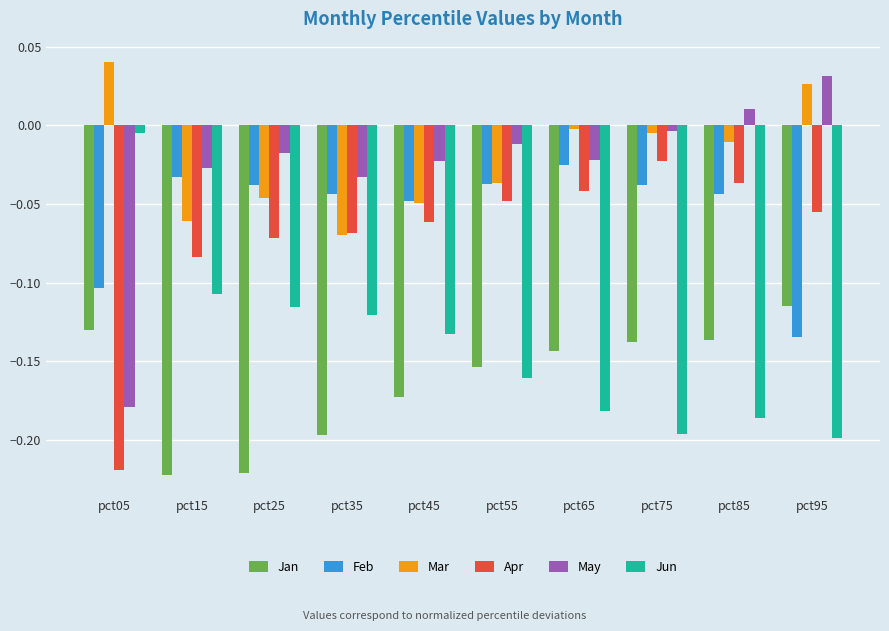

The value of Apr at pct05 is -0.2. True or false?

True